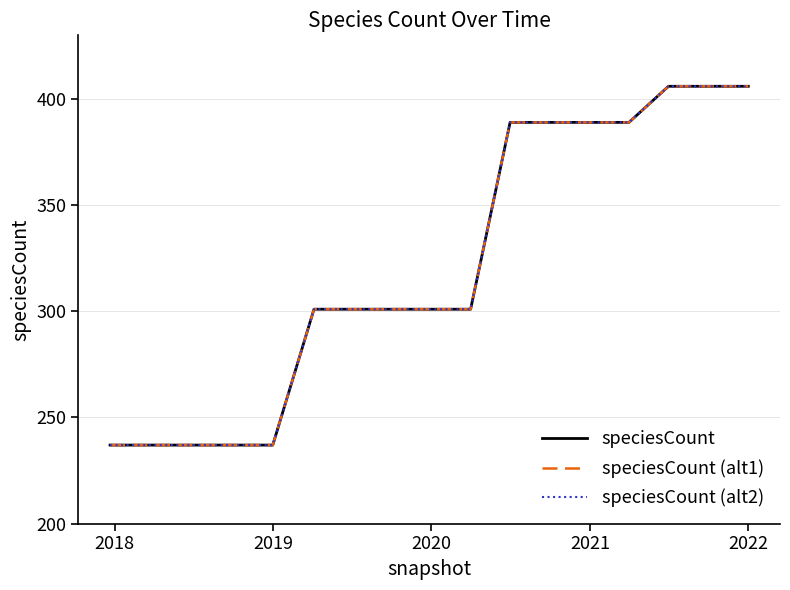

Does the chart display data point markers on the line(s)?

No